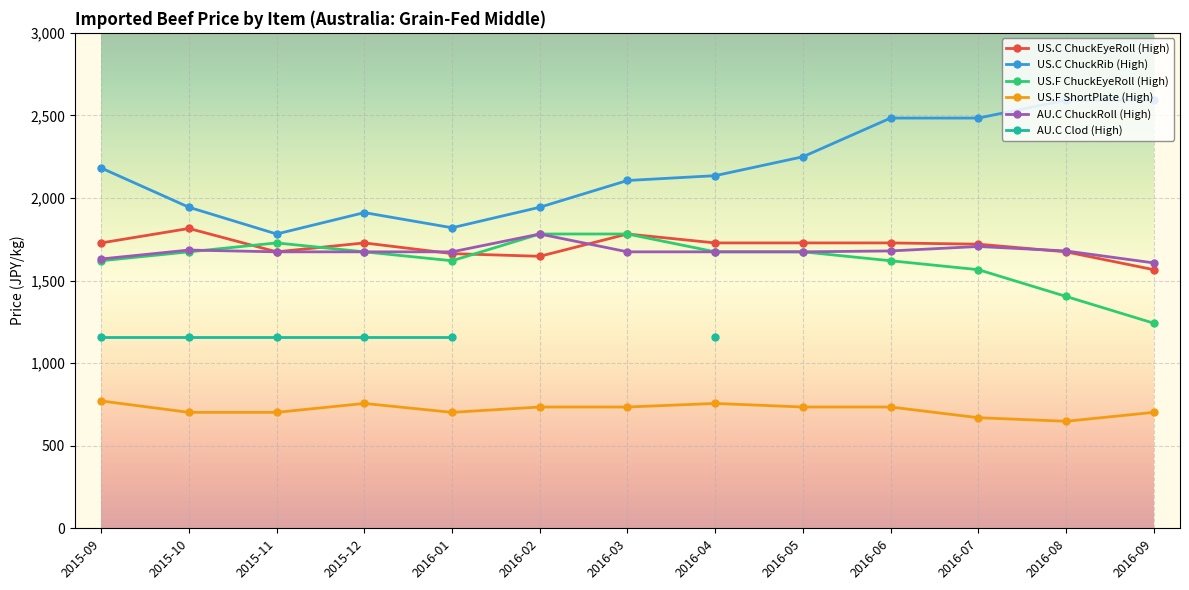

What is the average value of the US.F ChuckEyeRoll (High) series?

1620.0